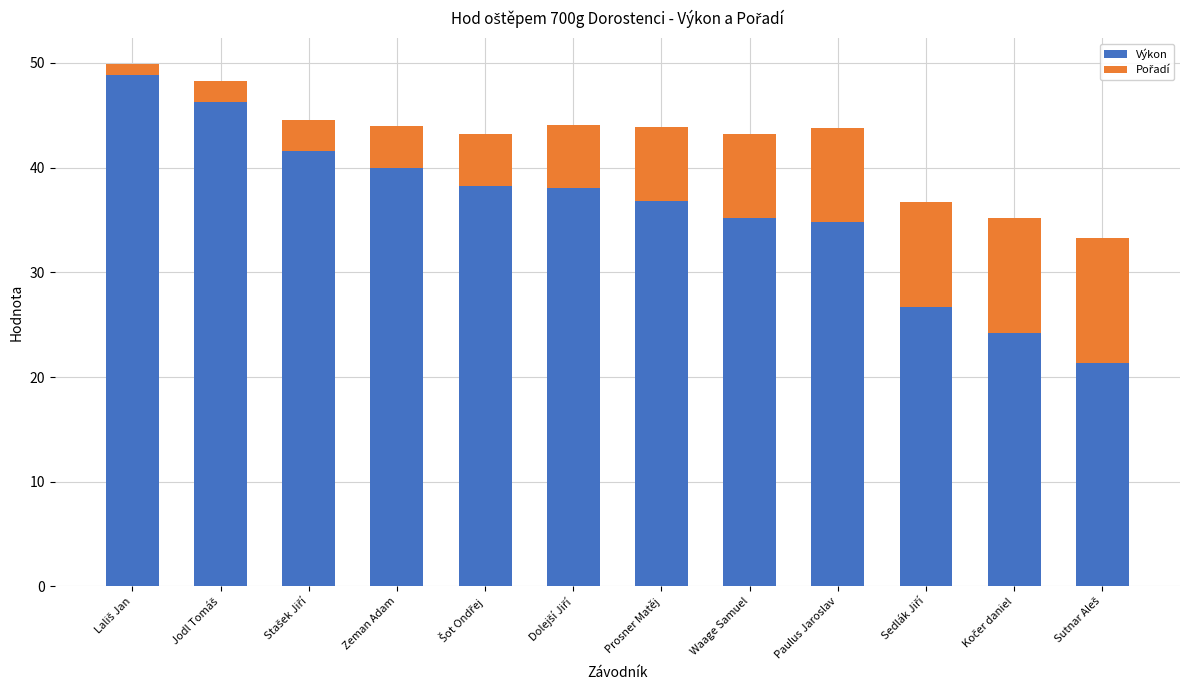

What is the total value across all series at Paulus Jaroslav?

43.8